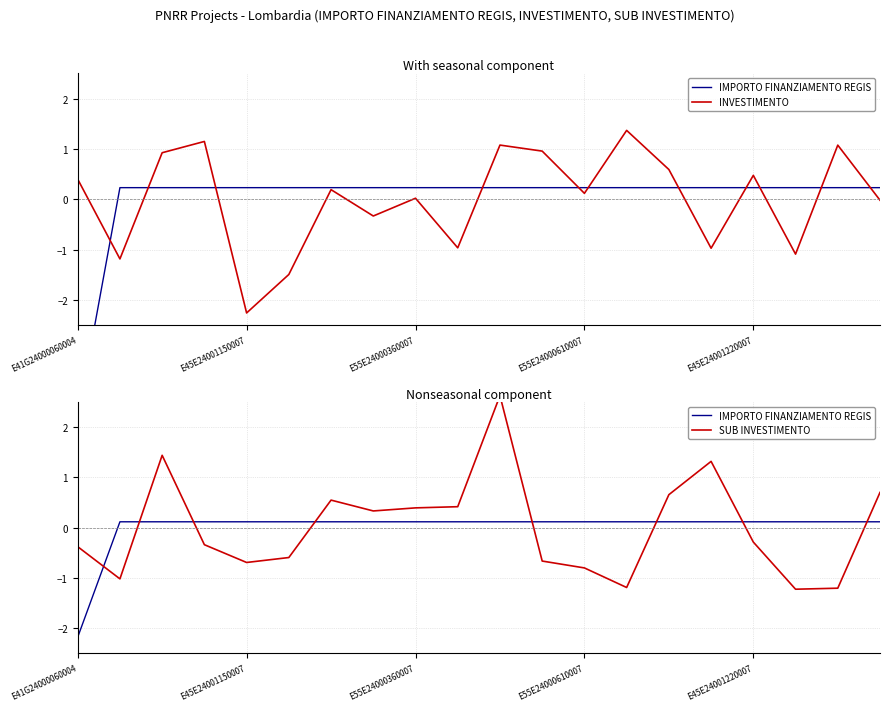

Which series ends up on top after the final intersection of SUB INVESTIMENTO and IMPORTO FINANZIAMENTO REGIS?

SUB INVESTIMENTO